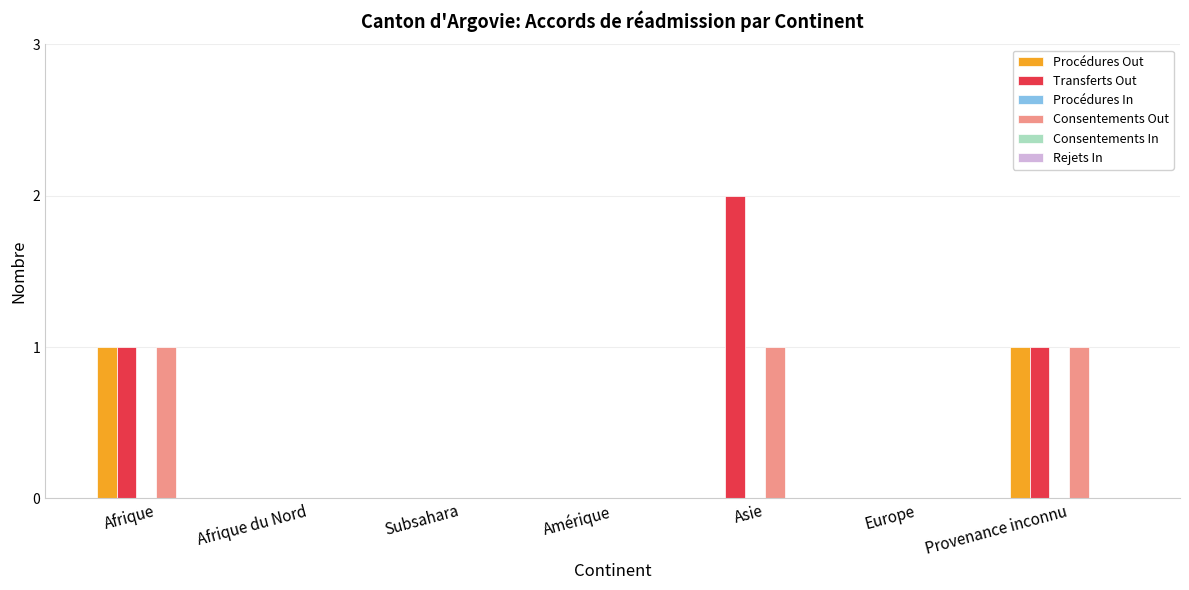

The Transferts Out series shows 1 at Amérique. True or false?

False